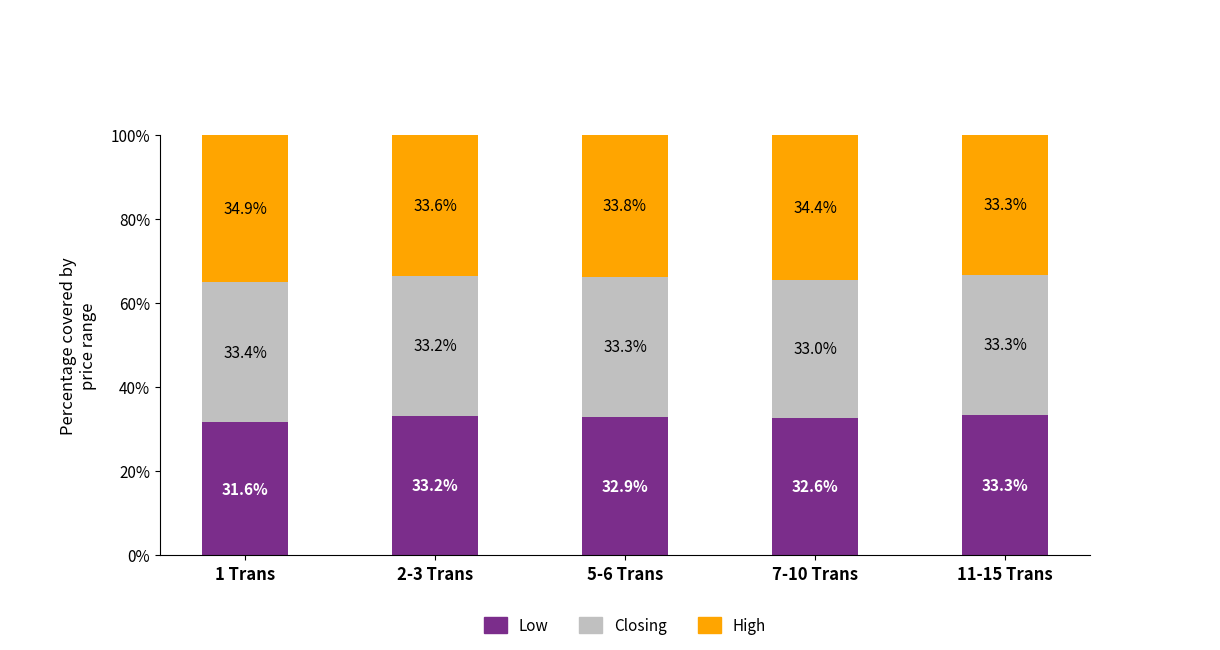

Reading left to right, what are the values for Low?

31.6	33.2	32.9	32.6	33.3